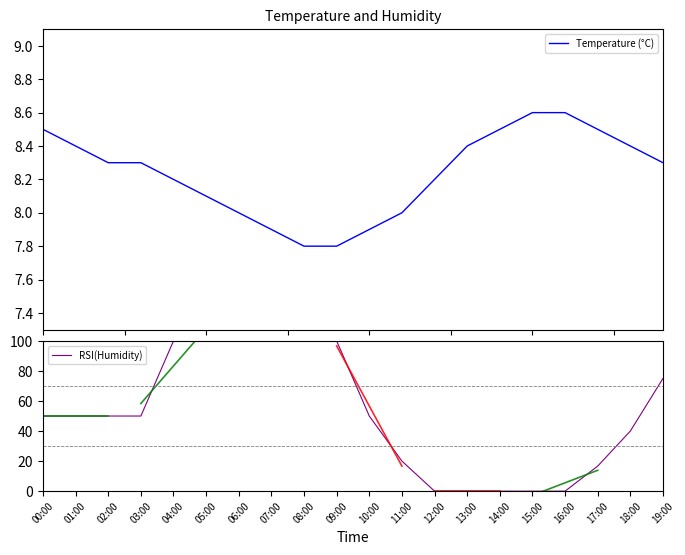

True or false: Temperature (°C) and RSI(Humidity) intersect in this chart.

True